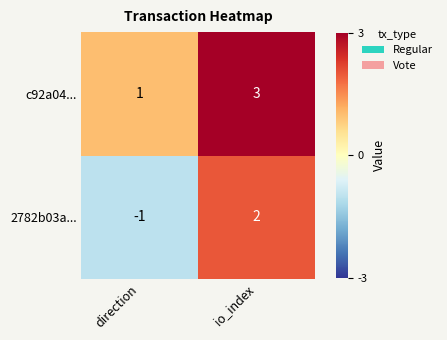

Is it true that 2782b03a... equals 2 at io_index?

True